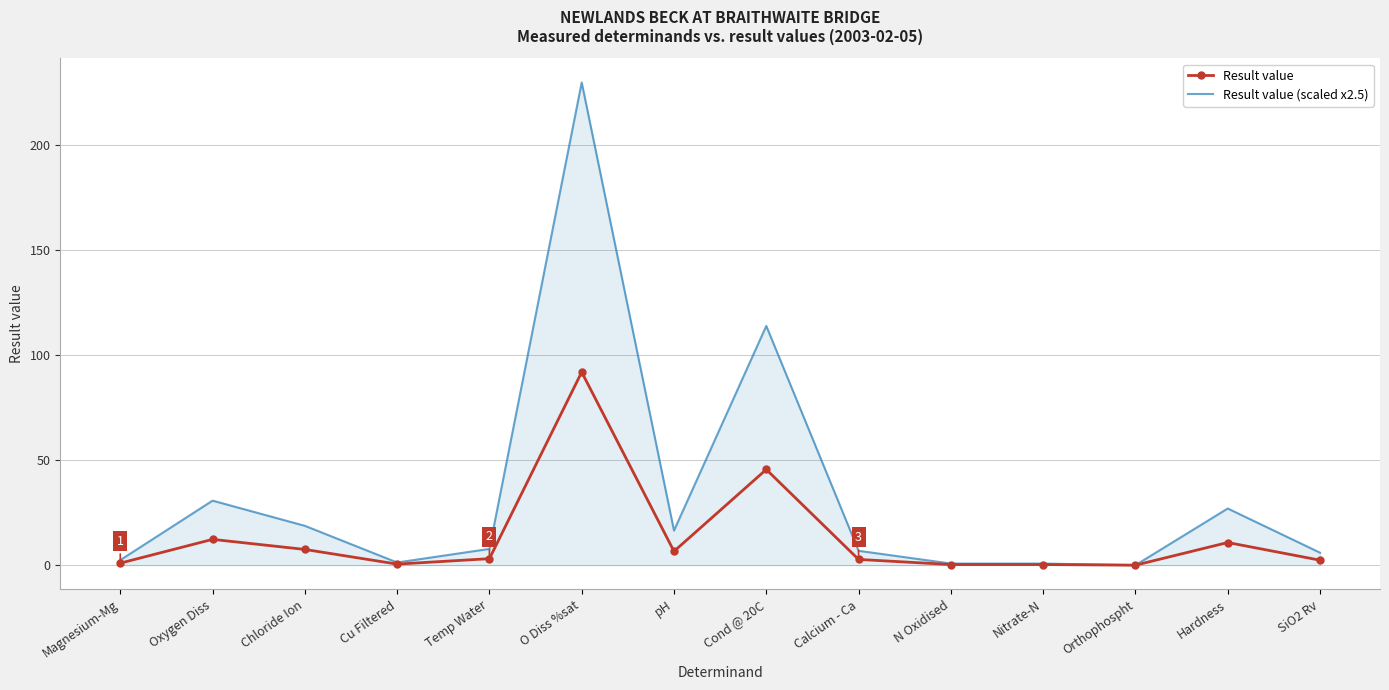

At which category is the sum across all series the highest?

O Diss %sat